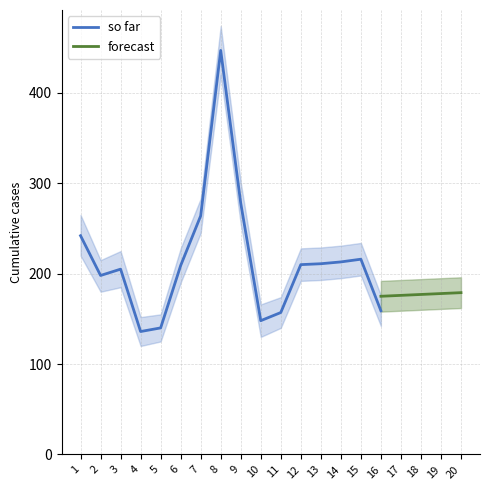

Which category has the highest value in the so far series?

8